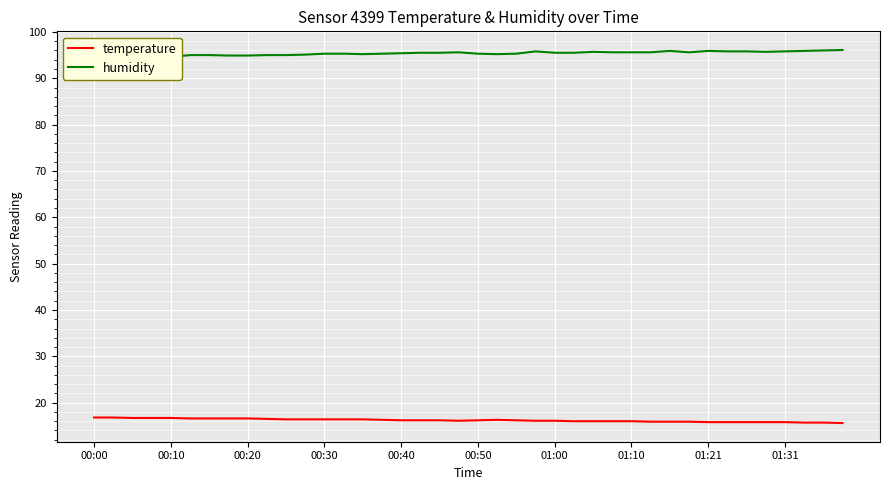

Does the chart display data point markers on the line(s)?

No